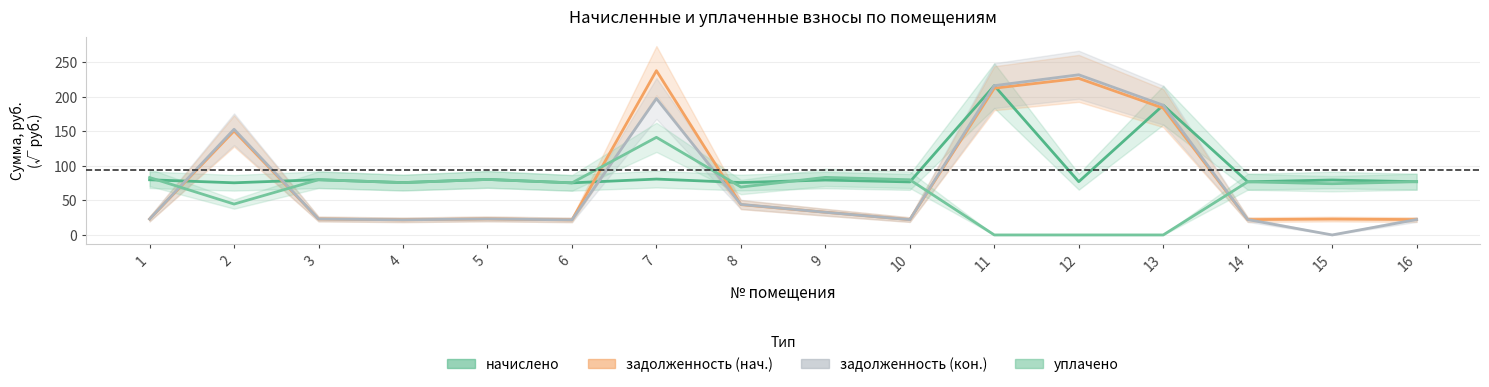

Count the number of categories in the chart.

16